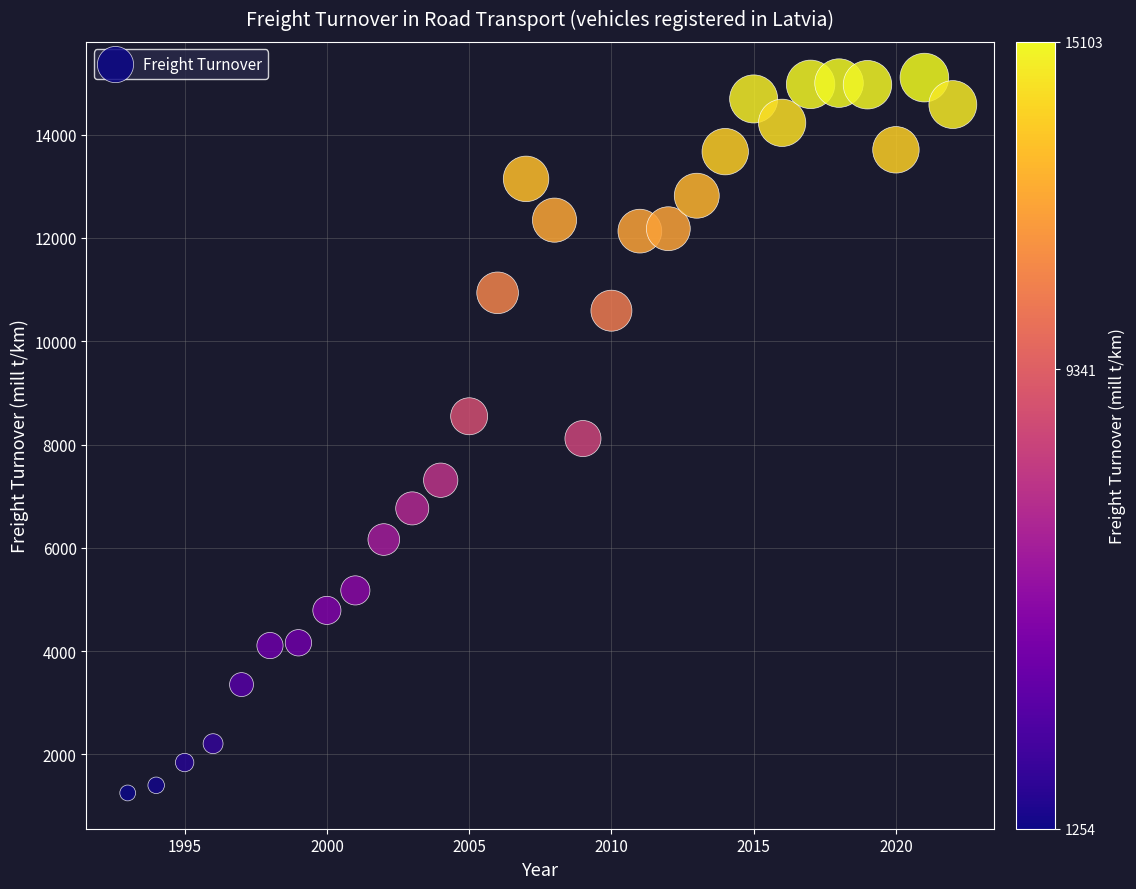

What is the range of X values (max minus min)?

29.0